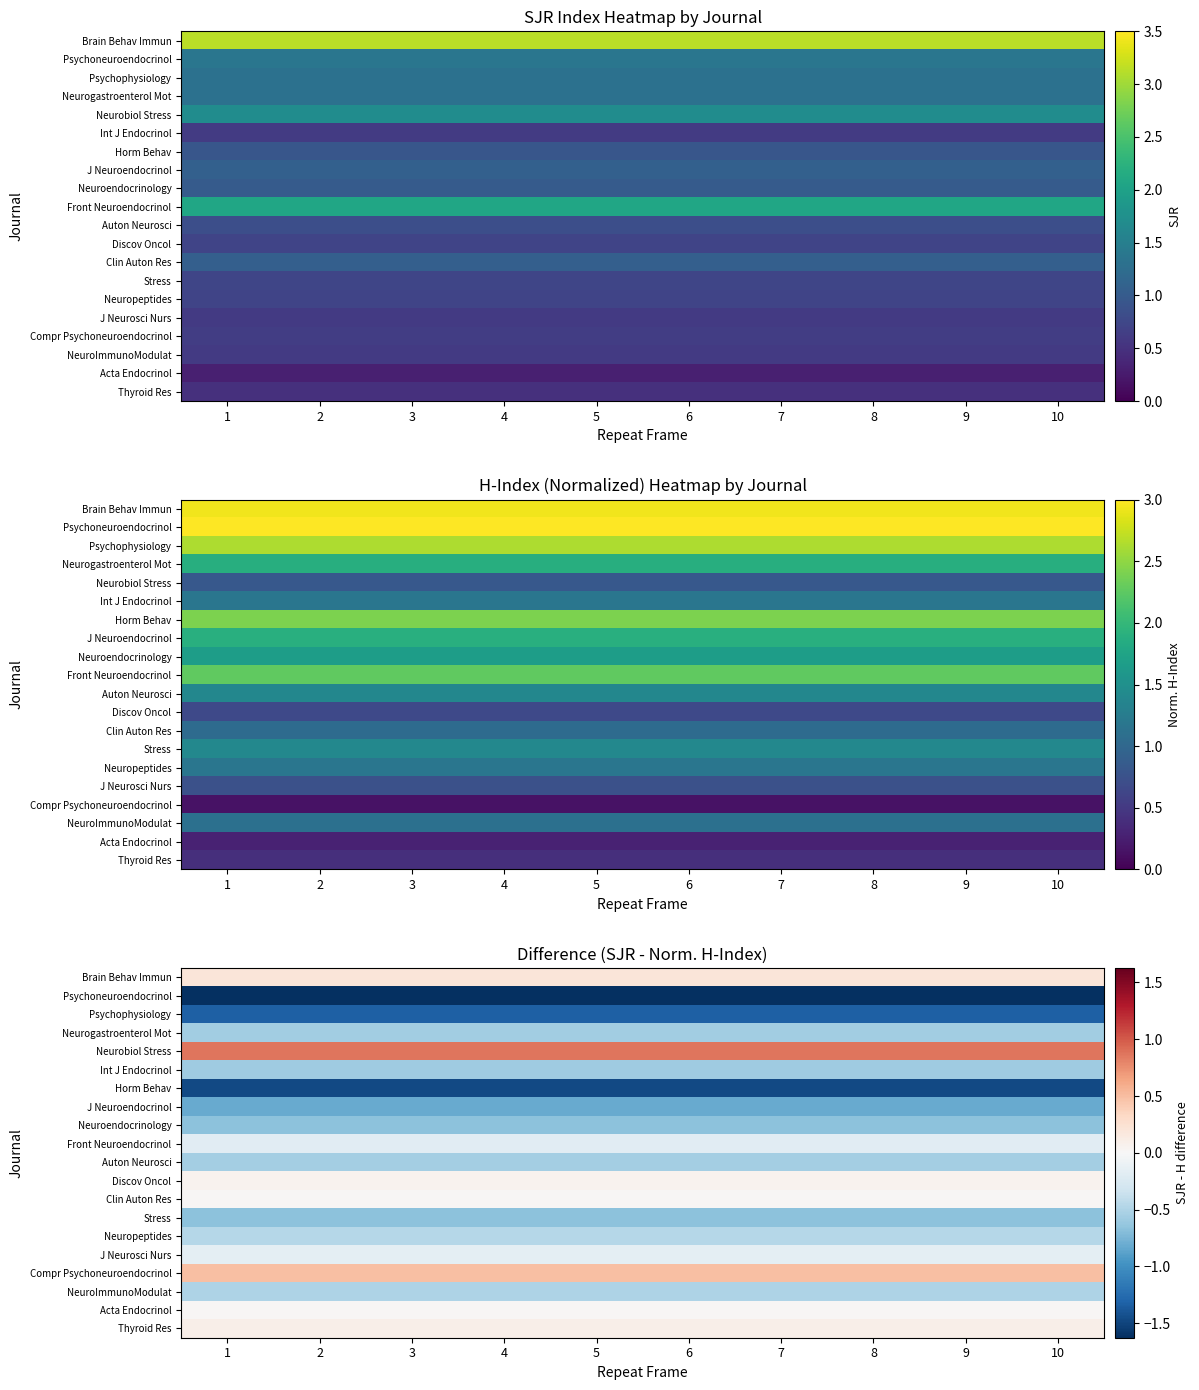

List the labels in order of Auton Neurosci value, largest first.

1, 2, 3, 4, 5, 6, 7, 8, 9, 10